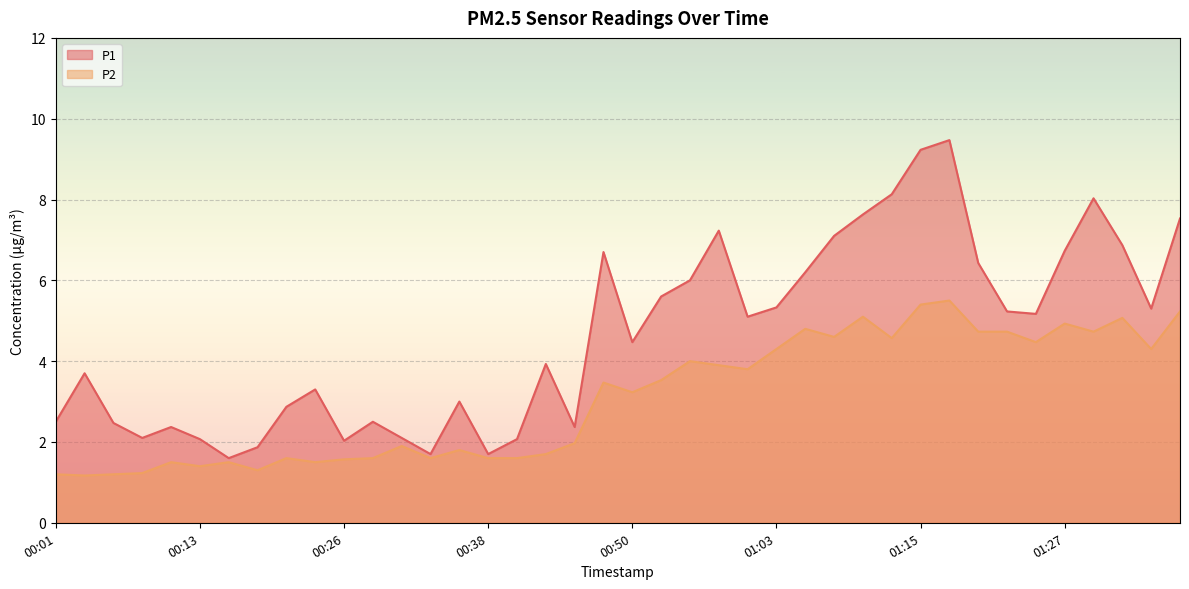

At which label does P2 first exceed 3?

00:48